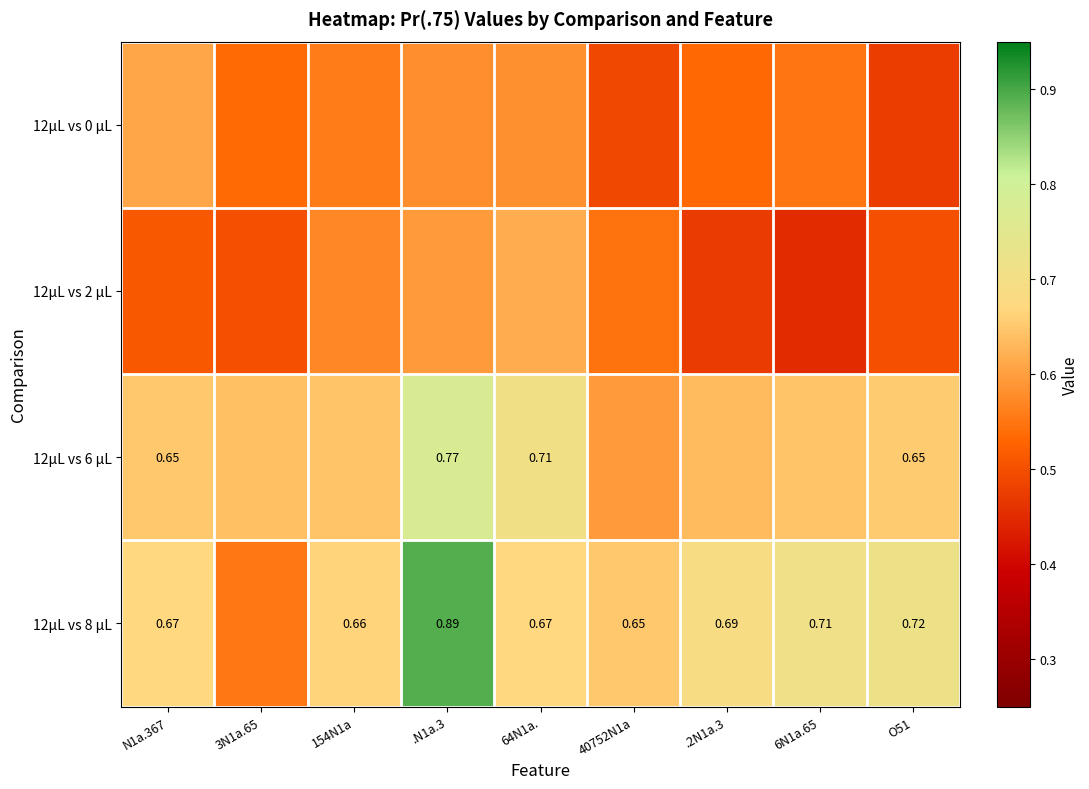

What is the total value across all series at 64N1a.?

2.6